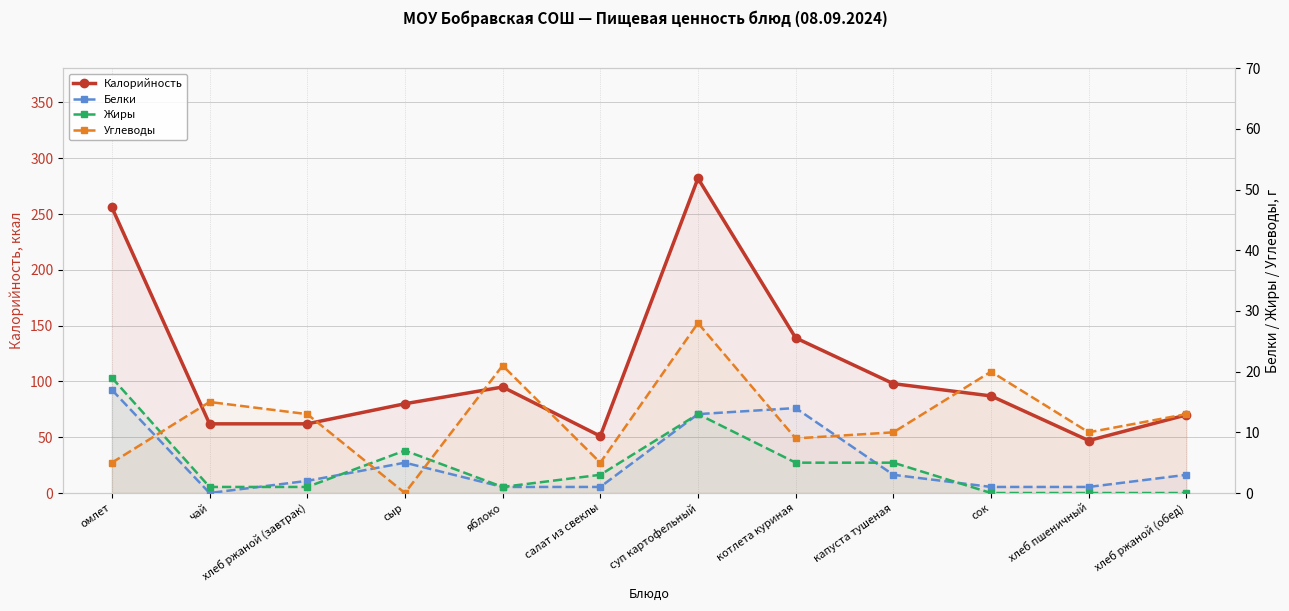

The Жиры series shows 3 at салат из свеклы. True or false?

True